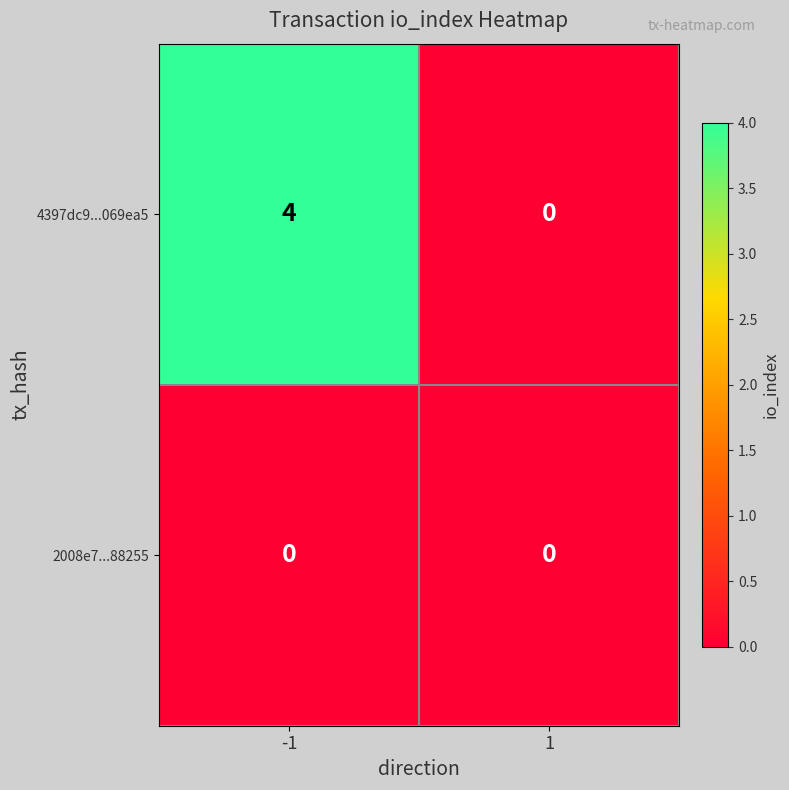

Between -1 and 1, which series saw the biggest shift?

4397dc9...069ea5